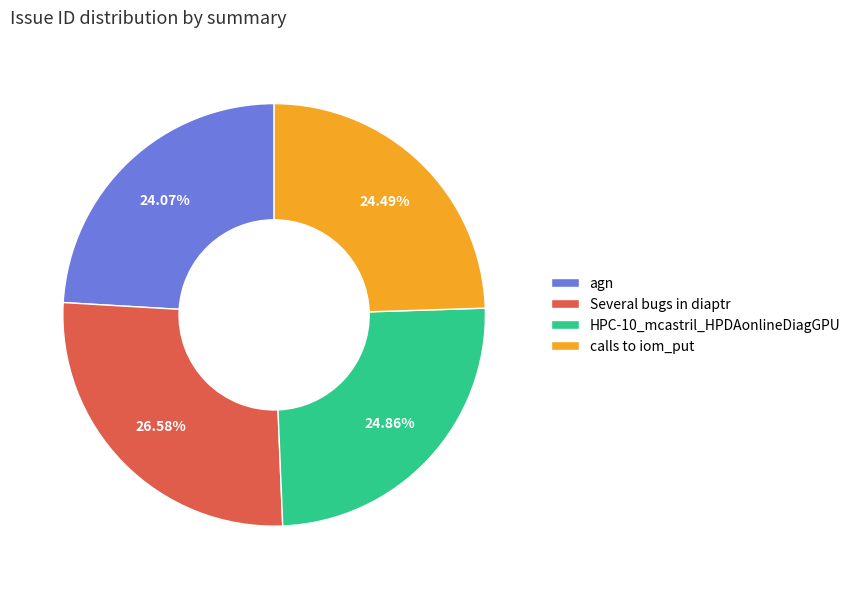

To the nearest percent, what is the difference between the Several bugs in diaptr and agn slice percentages?

3%